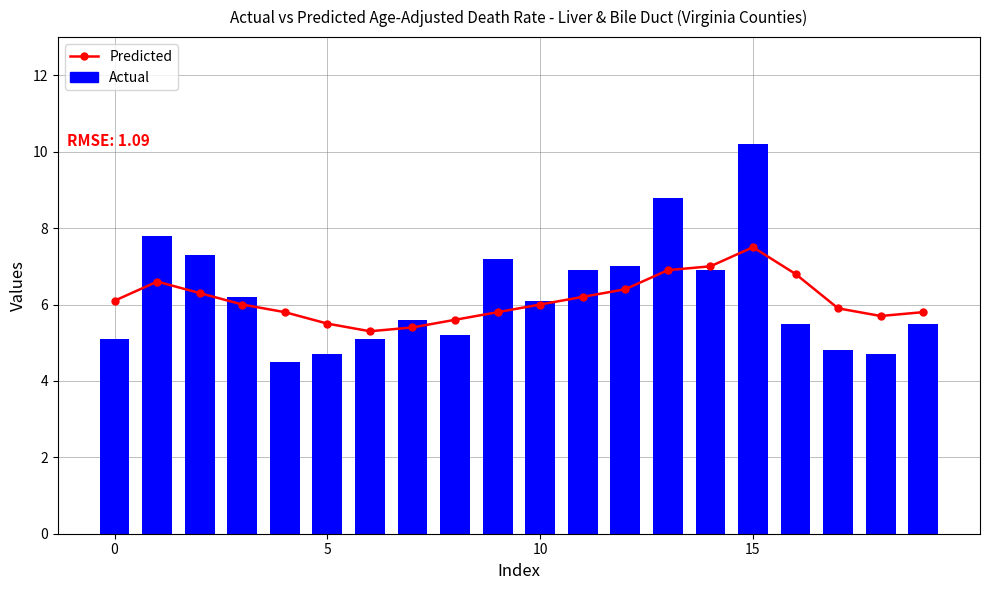

How many groups of bars are there?

20